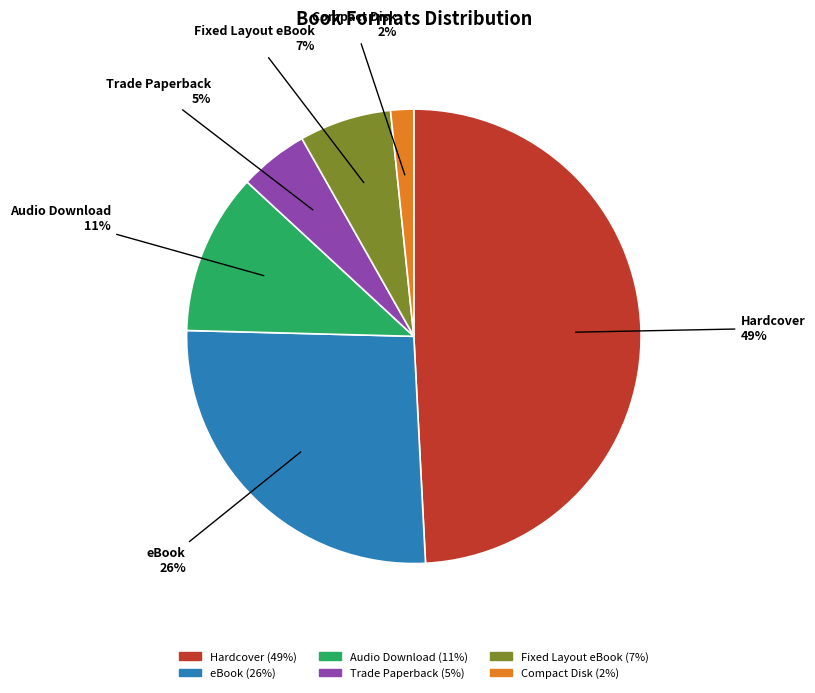

To the nearest percent, what is the combined percentage of eBook and Fixed Layout eBook?

33%